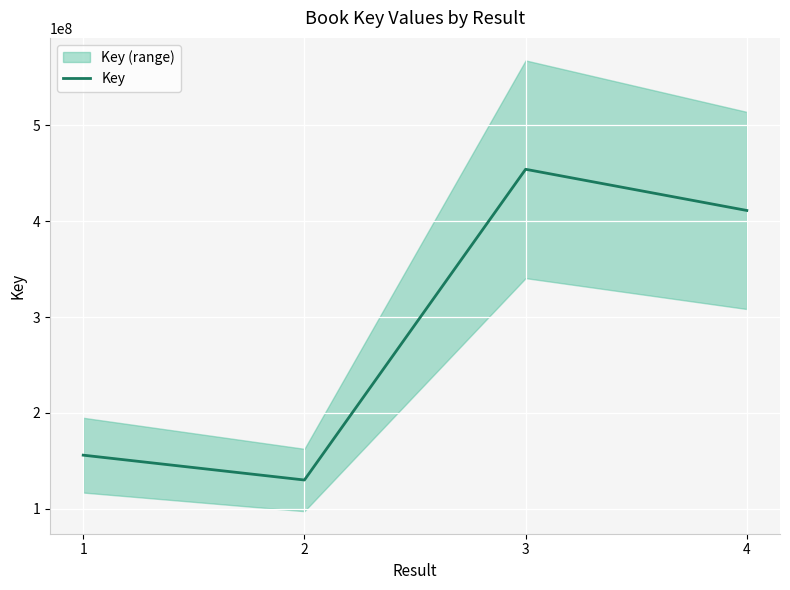

What is the average value?

287861194